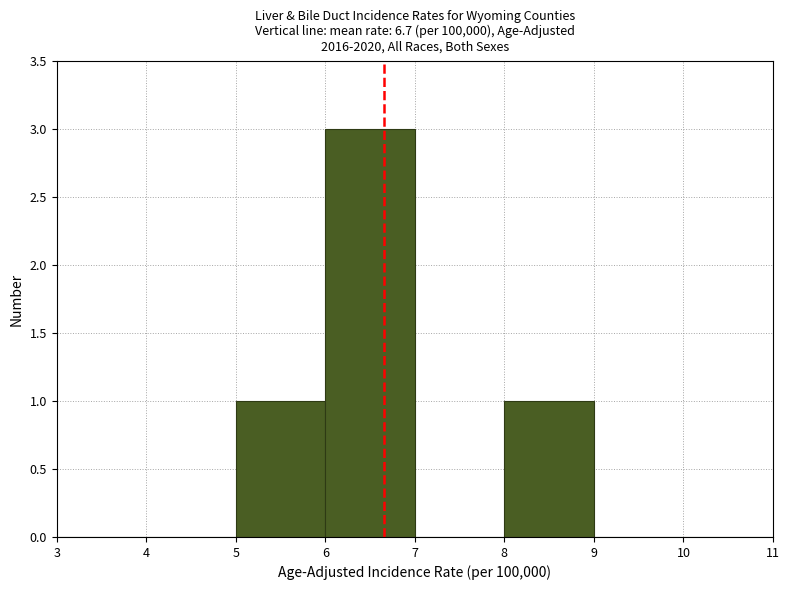

Reading left to right, transcribe this chart: for each bar, give the range it covers on the x-axis and its height. The values are not printed on the chart, so give them approximately, as read against the axis.

3 to 4: 0
4 to 5: 0
5 to 6: 1
6 to 7: 3
7 to 8: 0
8 to 9: 1
9 to 10: 0
10 to 11: 0